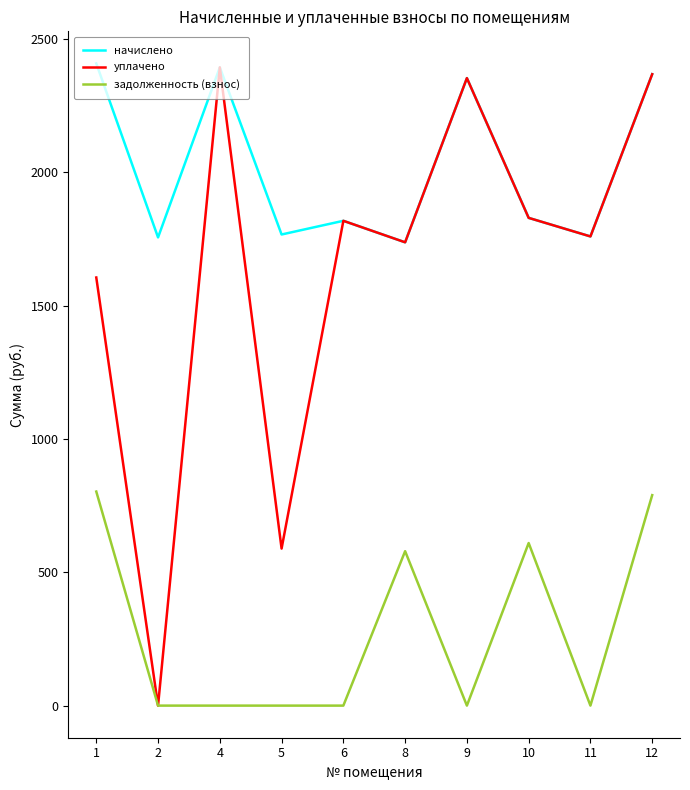

What is the sum of all начислено values?

20192.3